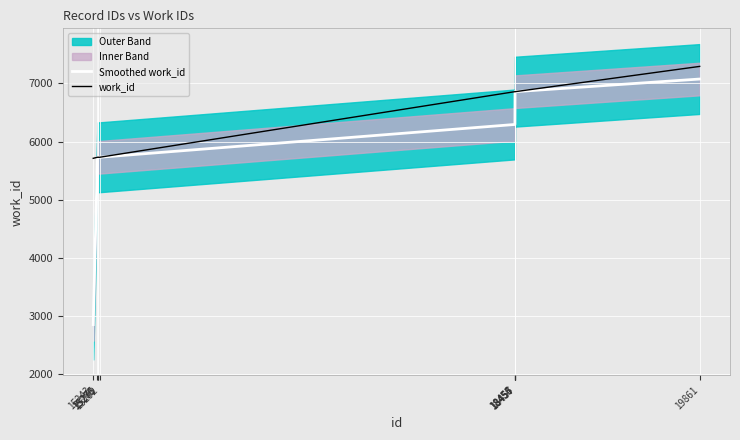

List the series in order of their overall mean, highest first.

work_id, Smoothed work_id